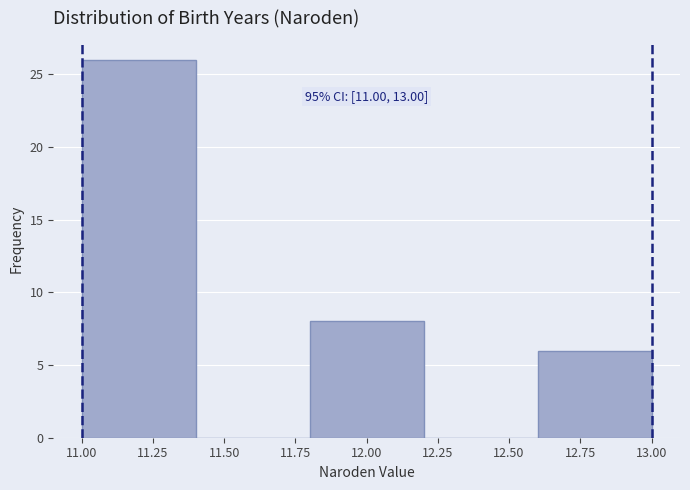

Over which range of the x-axis is the bar tallest?

11.0 to 11.4